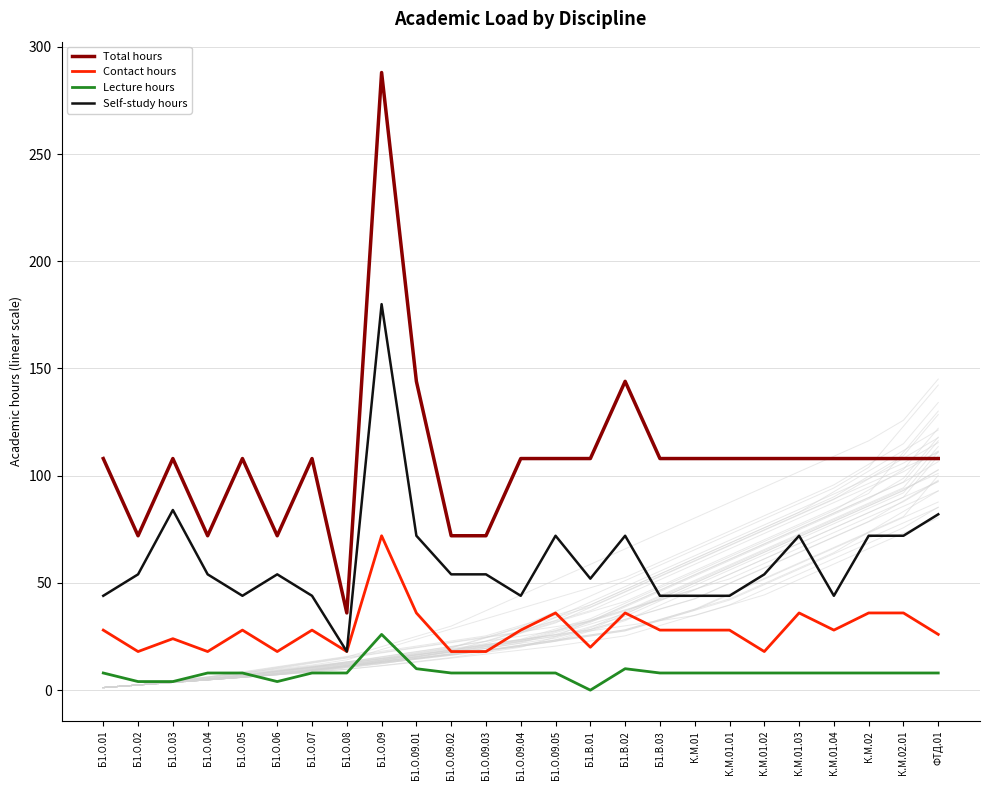

True or false: Contact hours has more than 2 points higher than both neighbors.

True